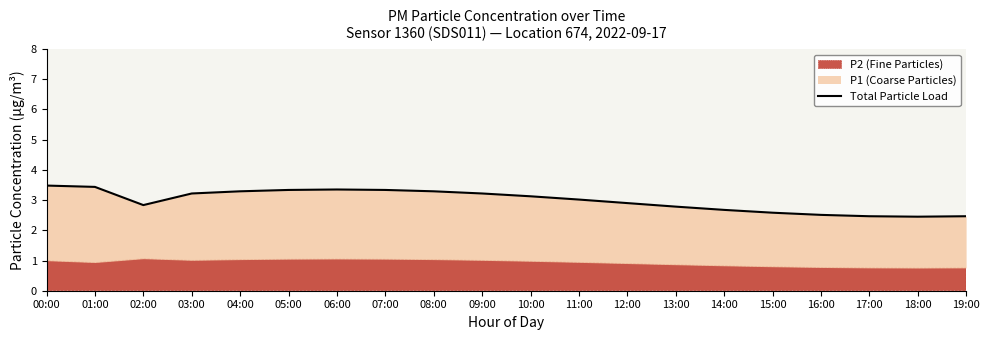

What is the maximum value shown in the chart?

3.5